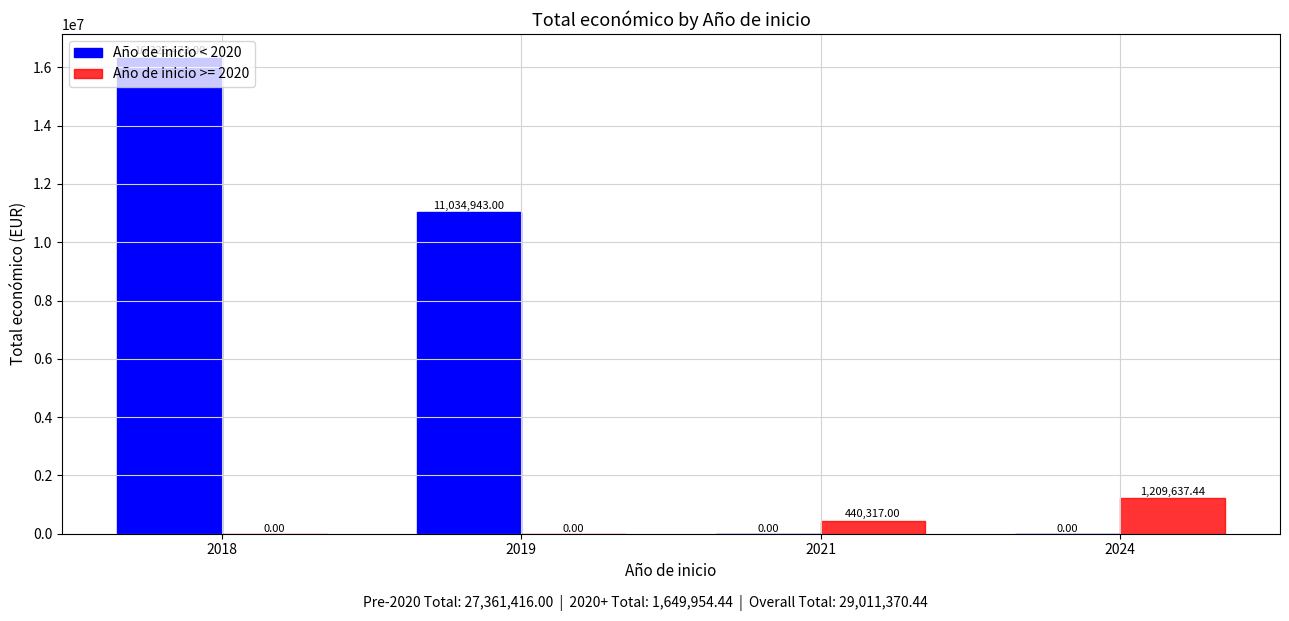

What is the greatest value displayed?

16326473.0